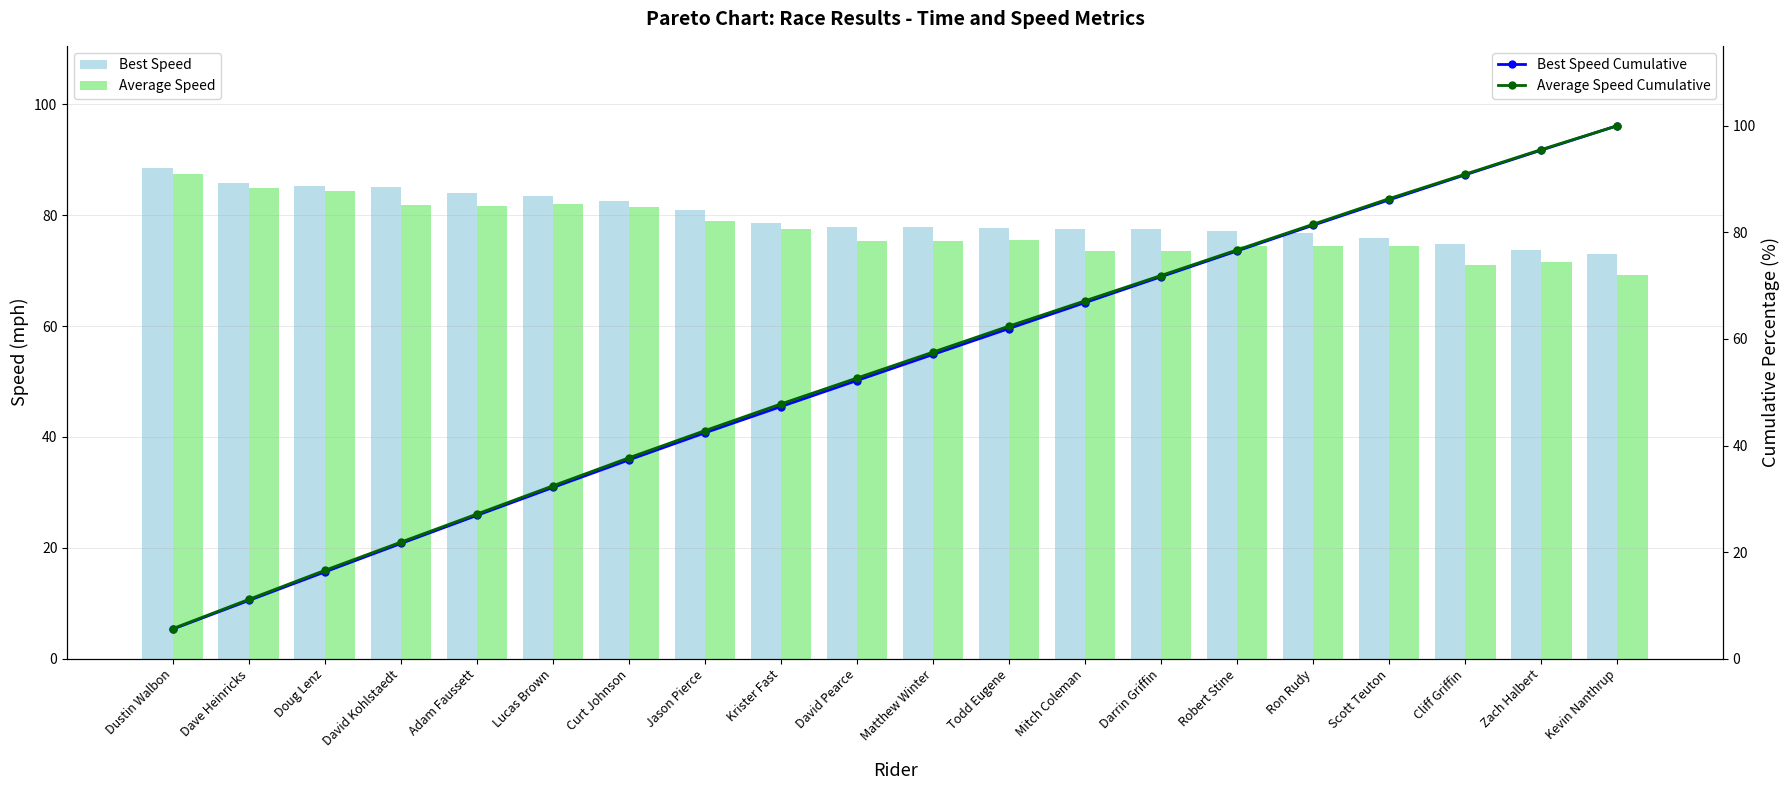

Which label corresponds to the smallest value in the chart?

Dustin Walbon